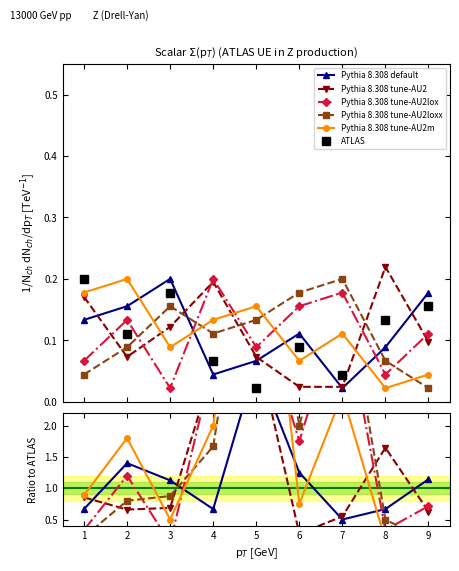

At which category is the sum across all series the highest?

5